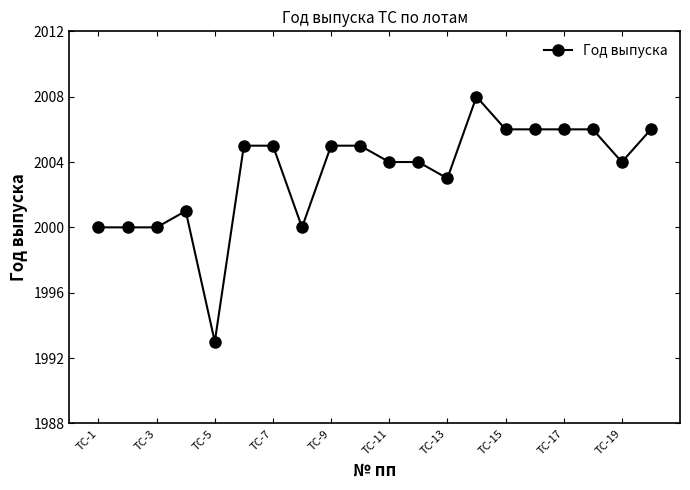

What is the average value?

2003